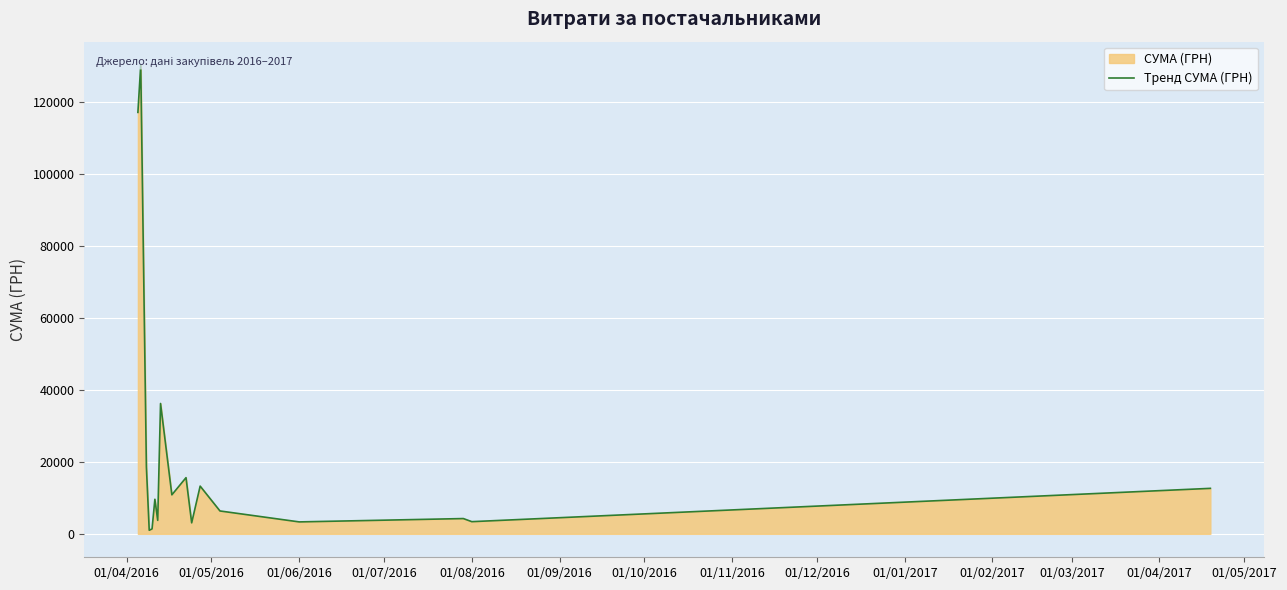

What is the difference between the maximum and second lowest values?

129007.2